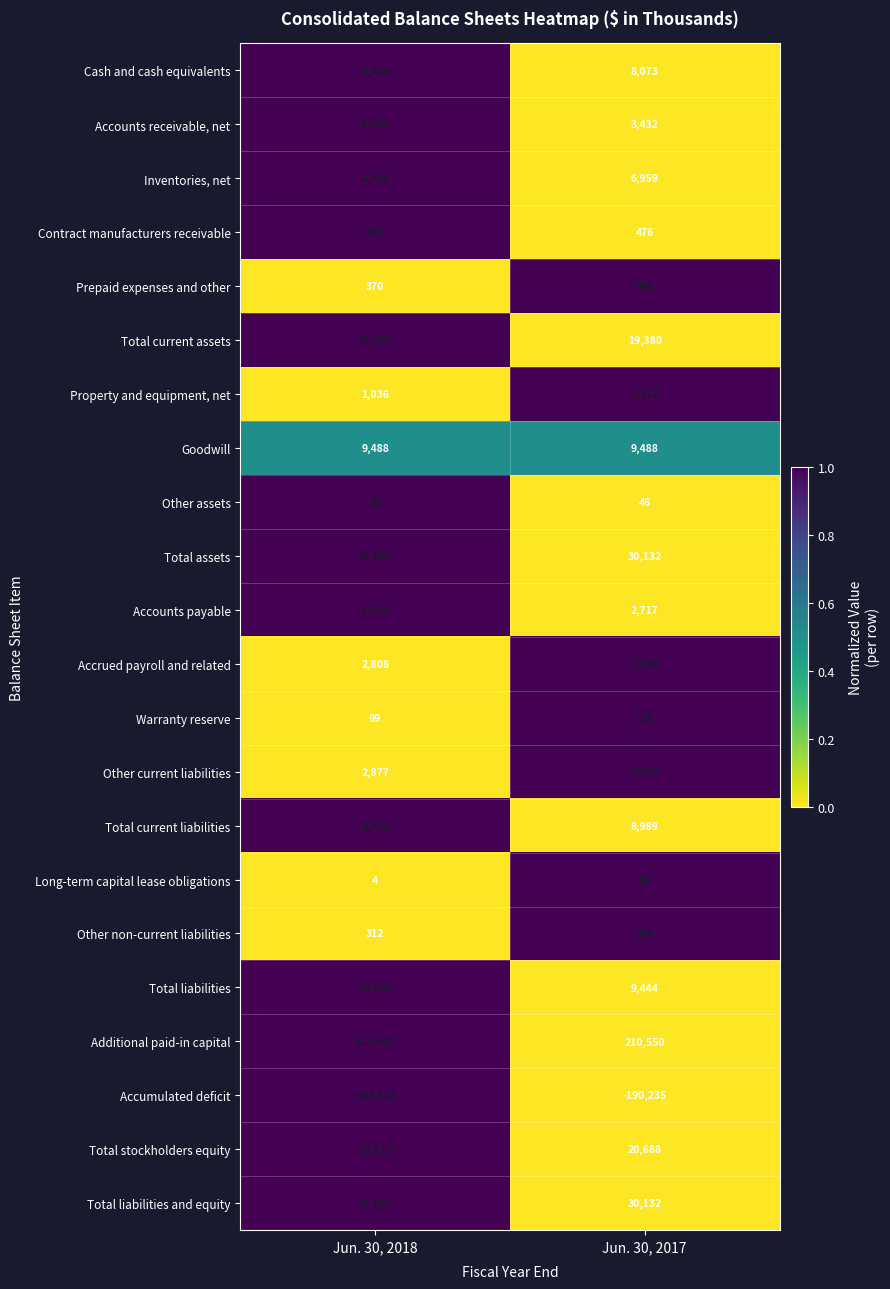

At which label is Prepaid expenses and other closest to 405?

Jun. 30, 2018